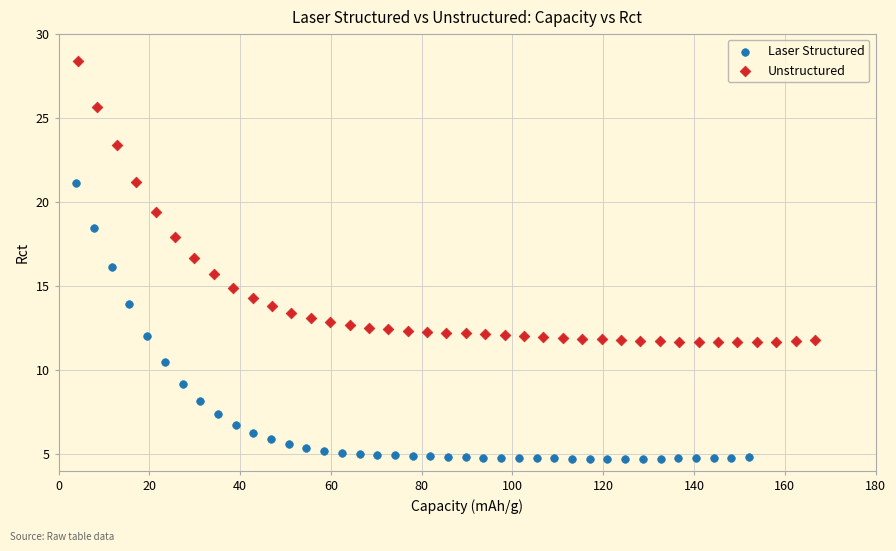

Which series contains the lowest Y value?

Laser Structured